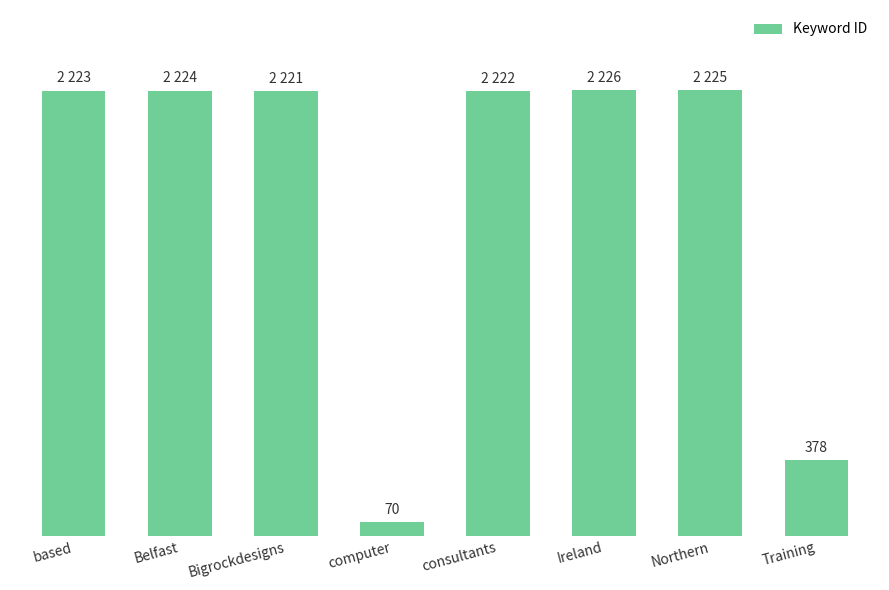

List the labels in order of value, largest first.

Ireland, Northern, Belfast, based, consultants, Bigrockdesigns, Training, computer